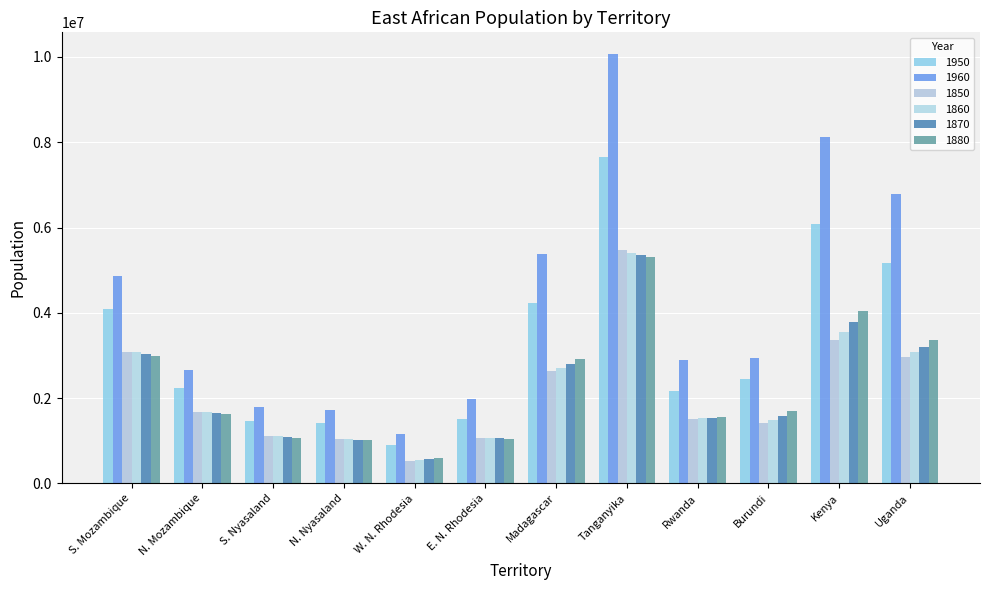

What is the average value of the 1960 series?

4197299.6